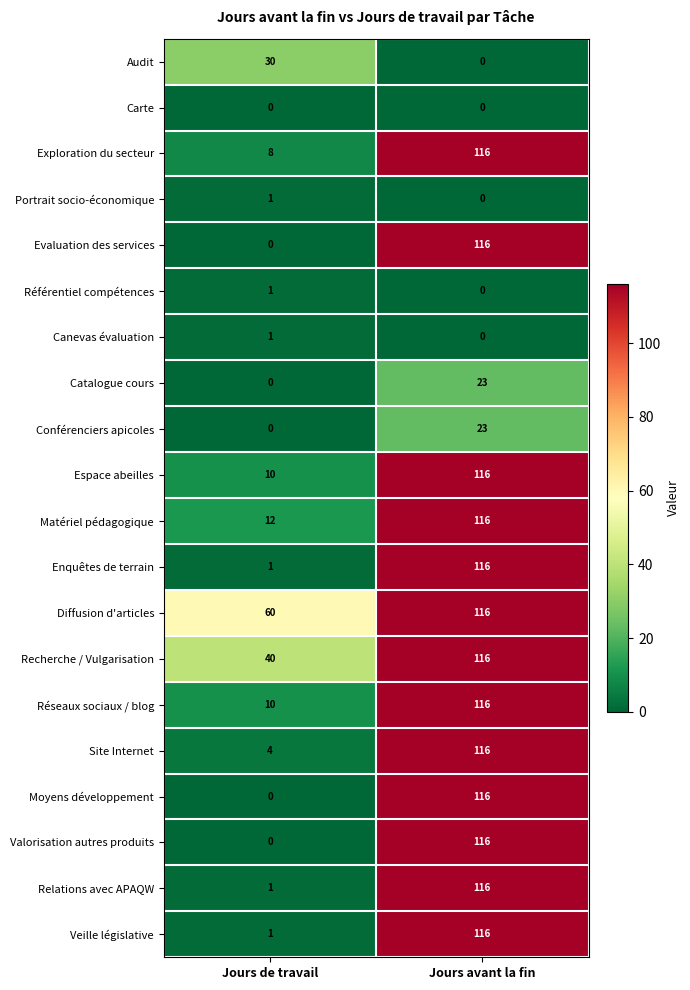

What is the sum of the Catalogue cours values at Jours de travail and Jours avant la fin?

23